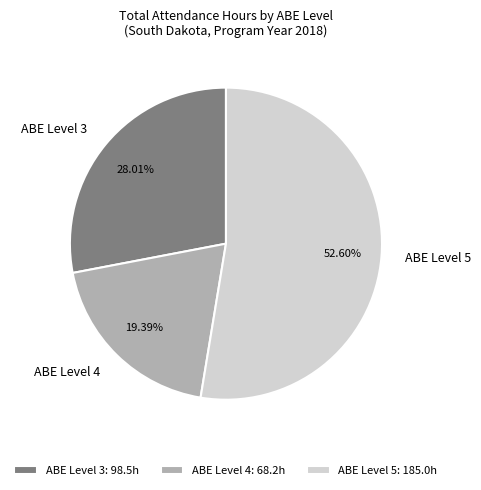

Which category accounts for the majority?

ABE Level 5